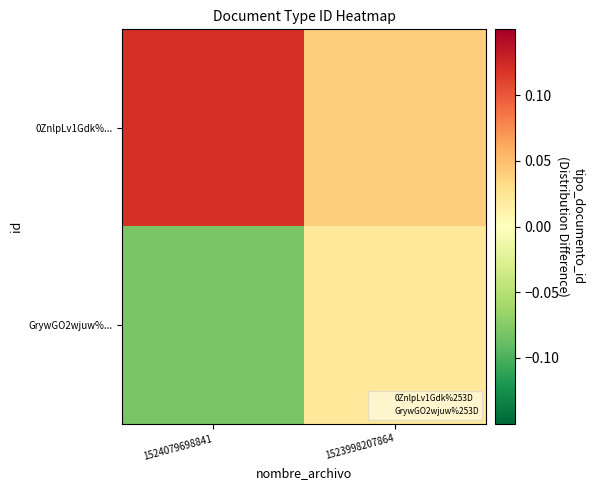

What is the difference between the highest and lowest values at 1524079698841?

0.2